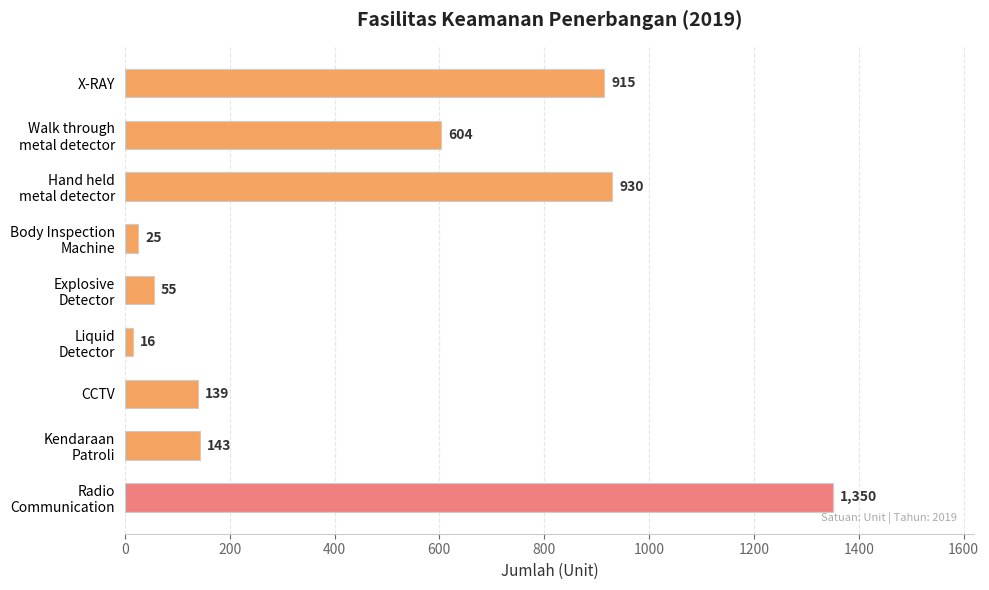

True or false: the data shows 201 at X-RAY.

False